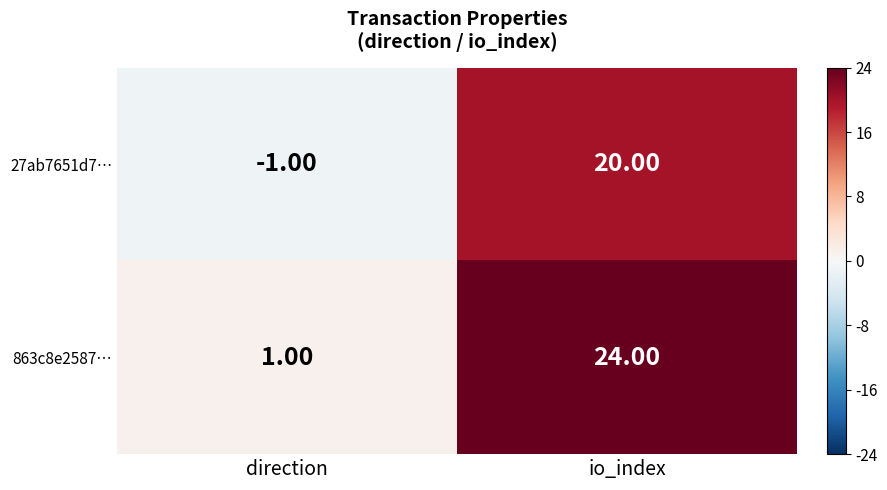

List the series in order of their overall mean, lowest first.

27ab7651d7…, 863c8e2587…